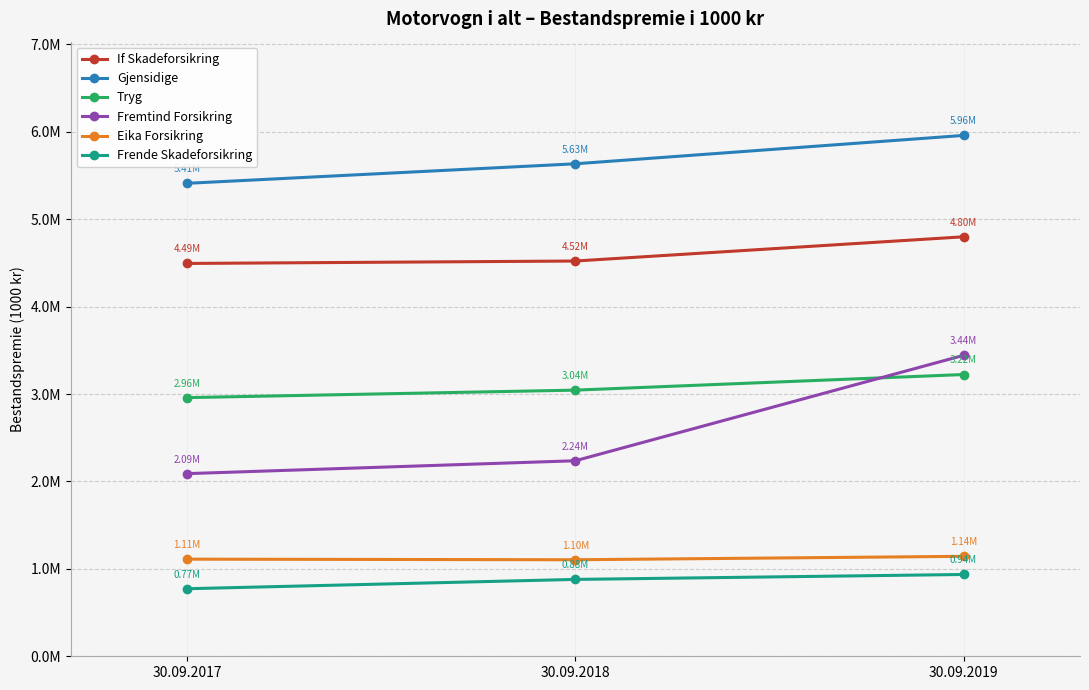

What is the highest value of the If Skadeforsikring series?

4799164